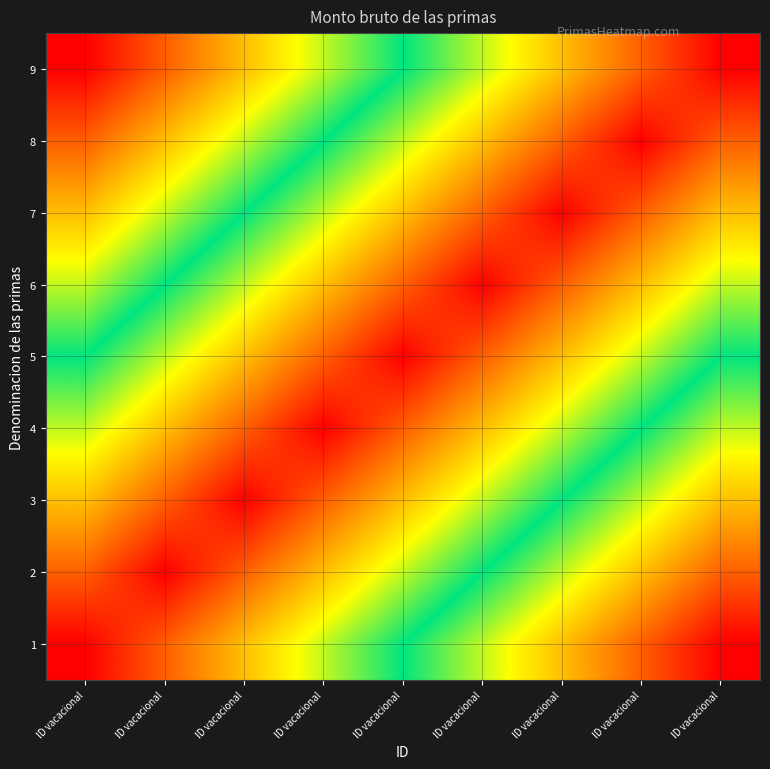

How many distinct data groups are displayed?

9